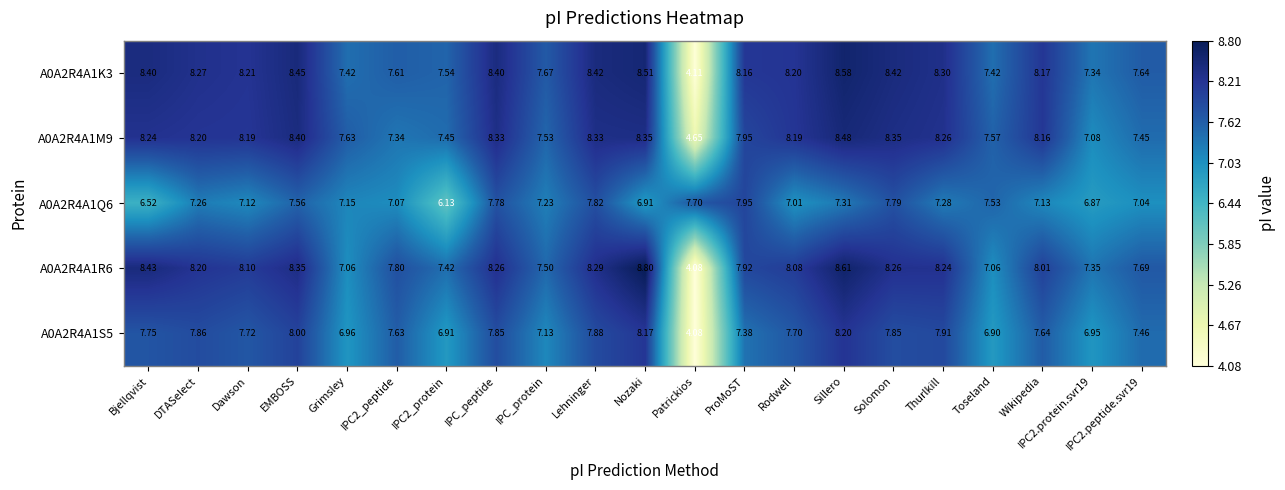

Which category has the lowest value in the A0A2R4A1M9 series?

Patrickios